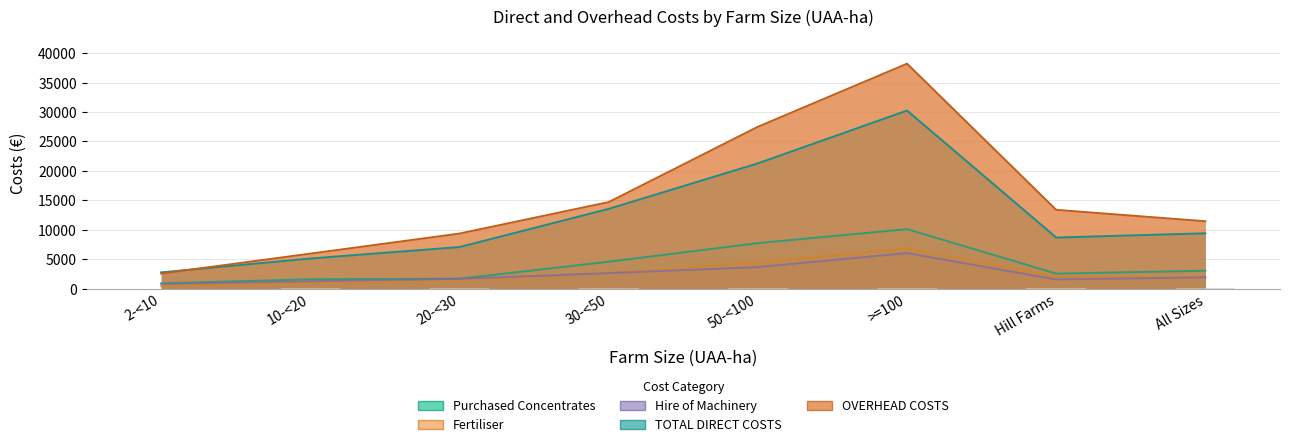

Between 10-<20 and Hill Farms, which series saw the biggest shift?

OVERHEAD COSTS